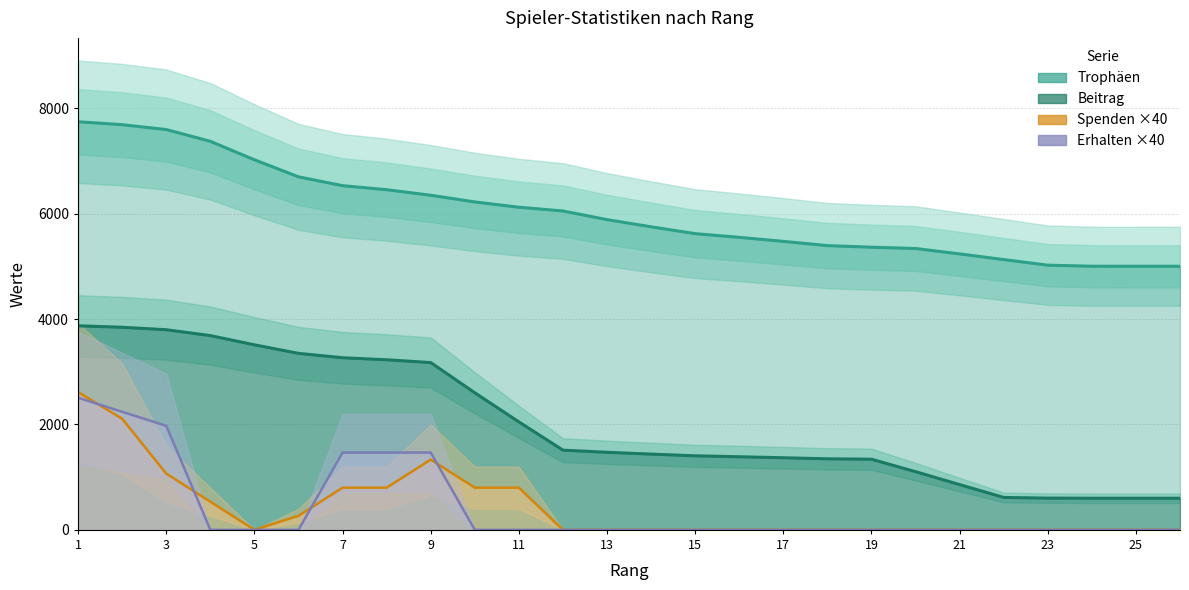

How many times do Erhalten ×40 and Spenden ×40 cross each other?

4